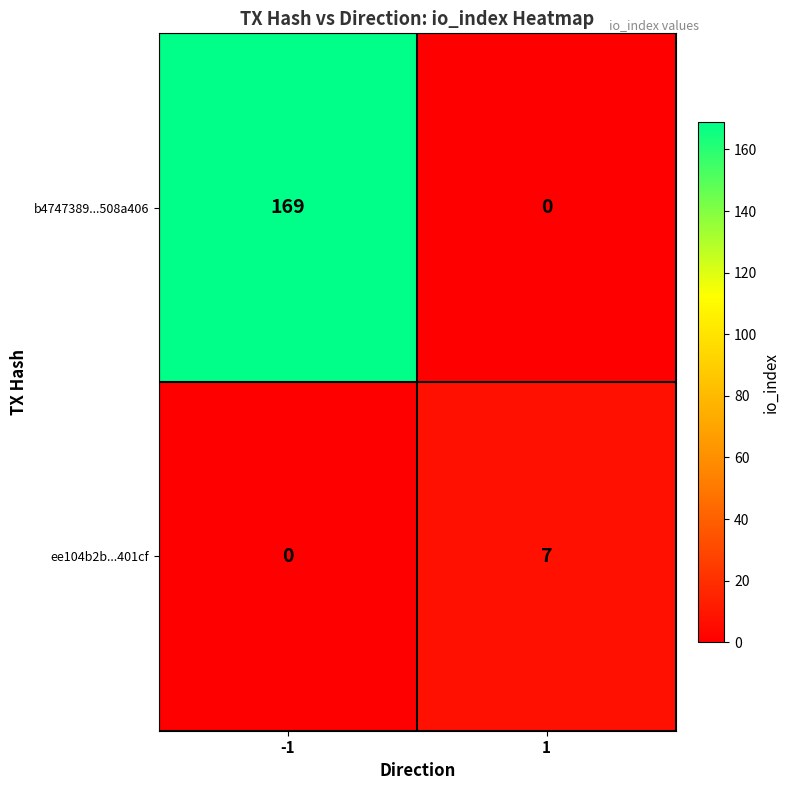

True or false: b4747389...508a406 has a value of 117 at -1.

False